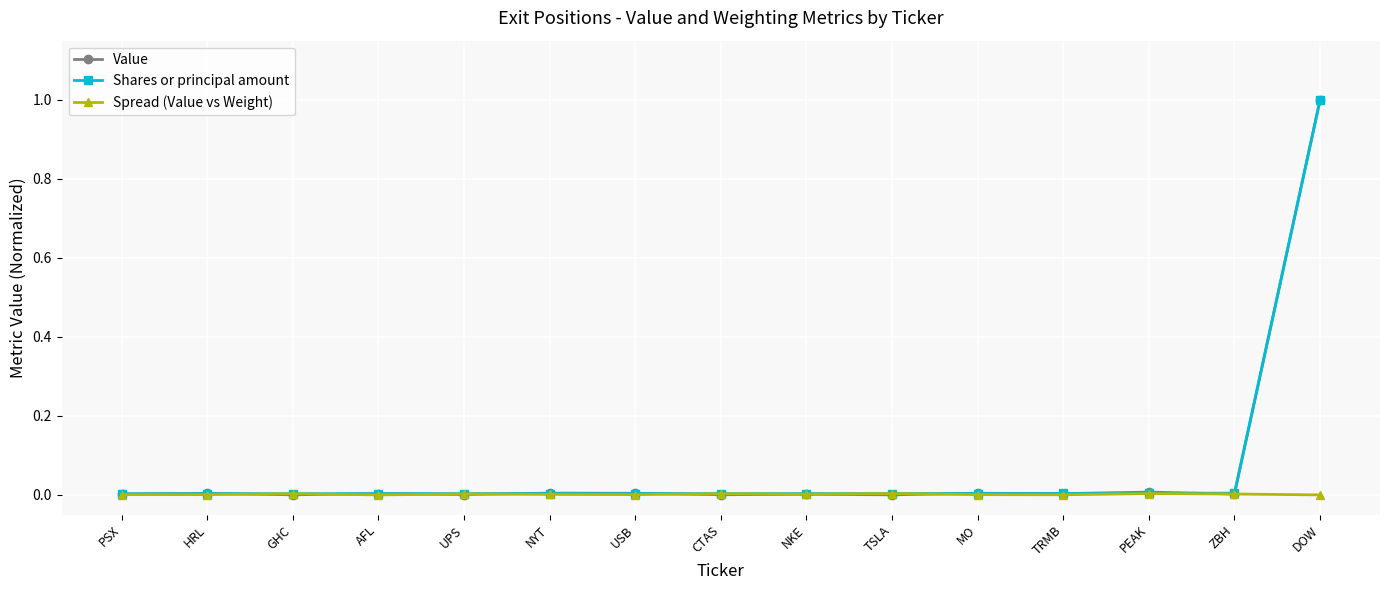

How many categories are shown in the chart?

15